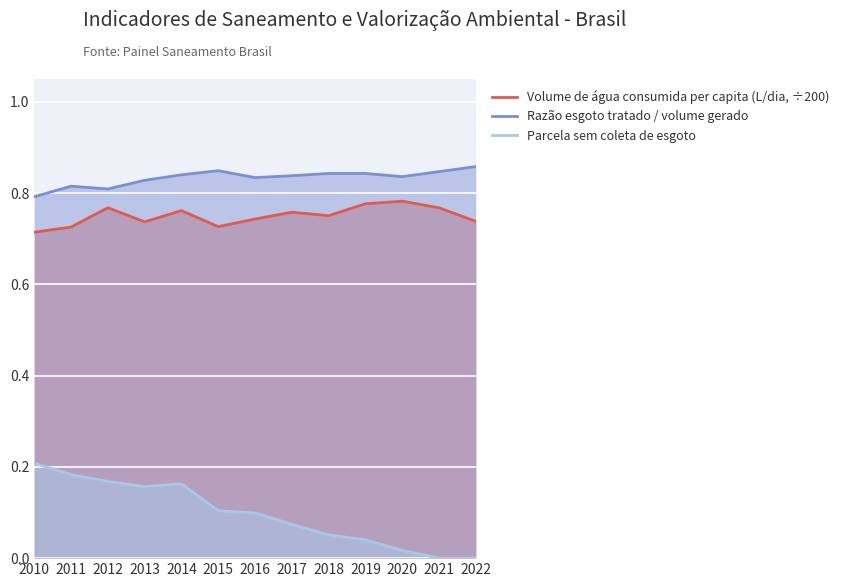

What is the maximum value shown in the chart?

0.9